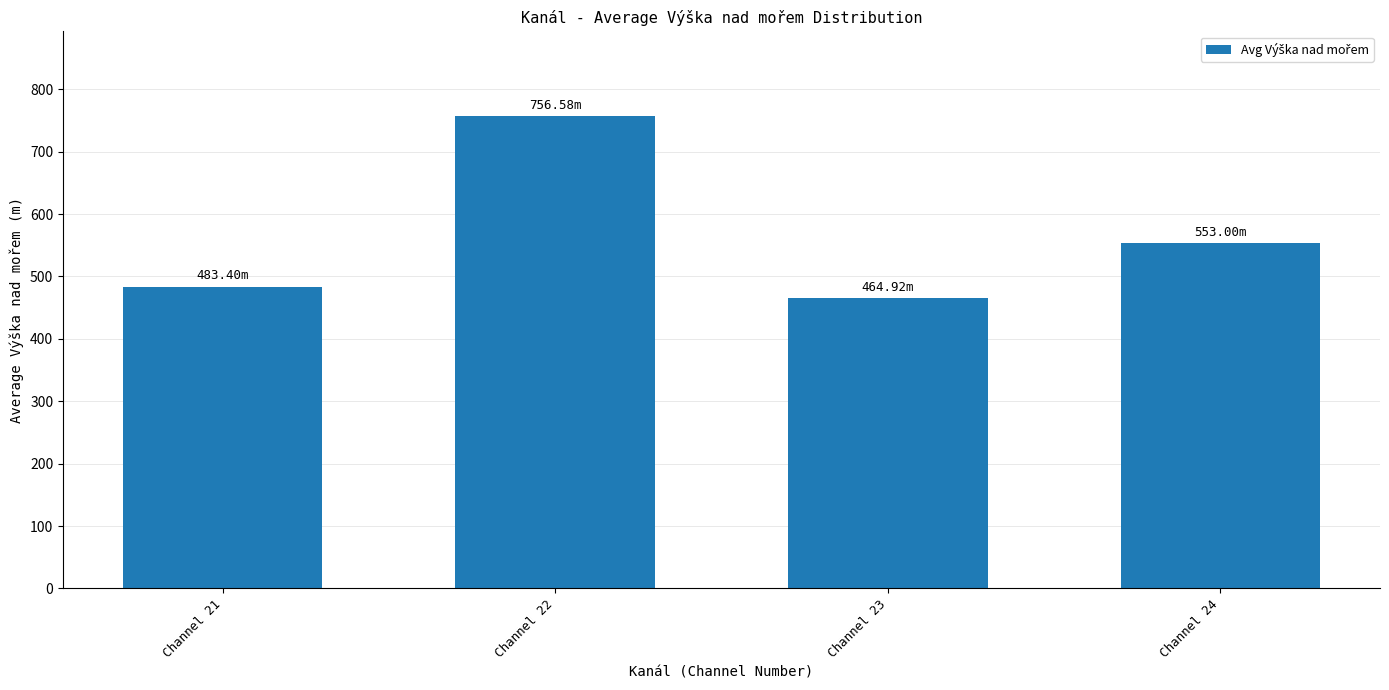

What is the value of the 4th bar from the left?

553.0